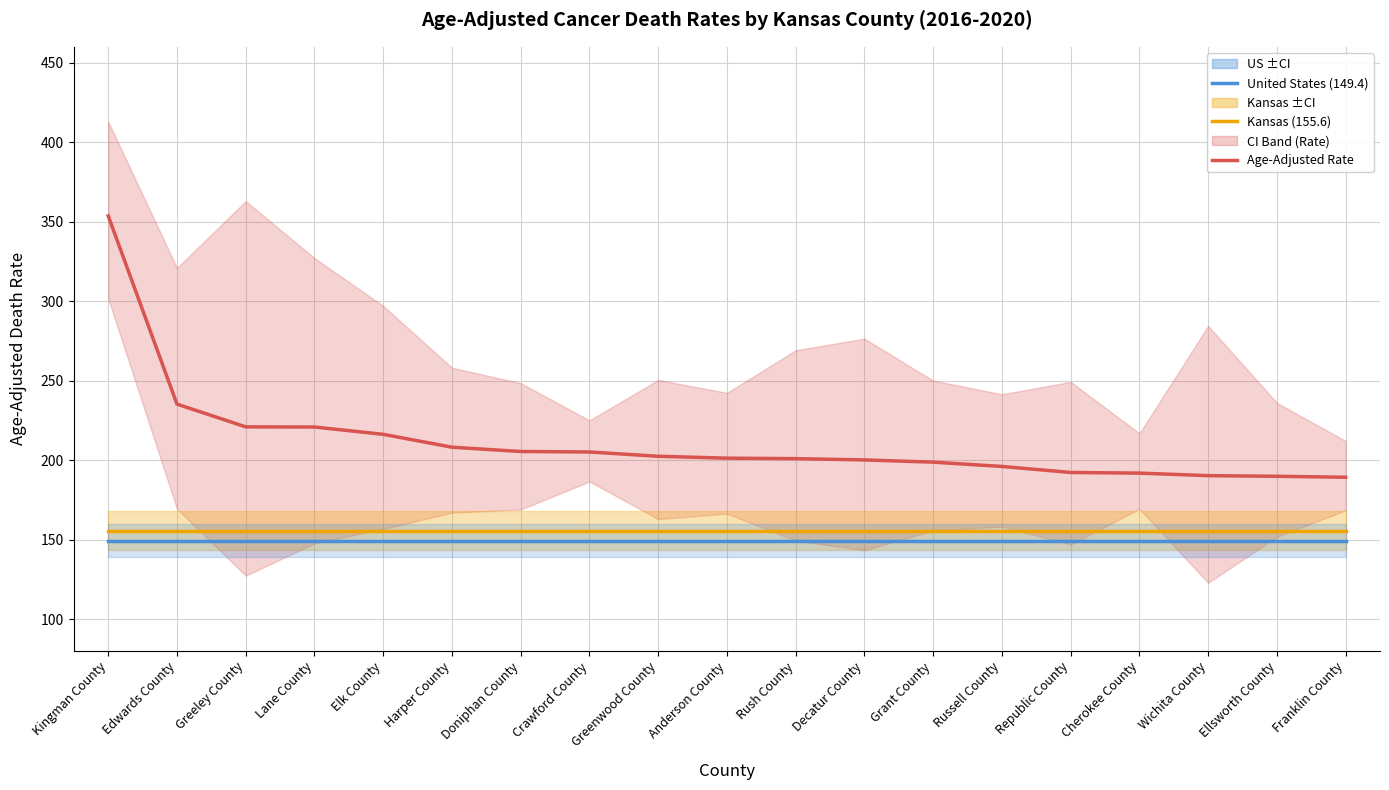

List the series in order of their peak value, lowest first.

United States (149.4), Kansas (155.6), Age-Adjusted Rate